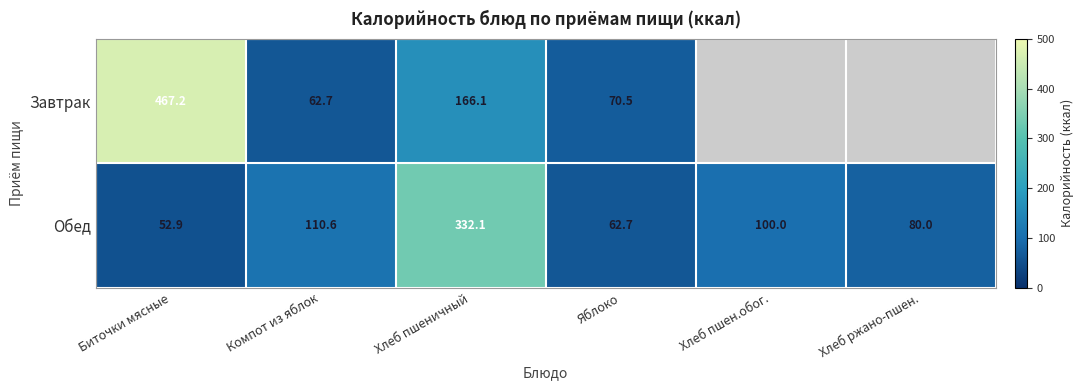

What is the spread (max minus min) of values at Хлеб пшеничный?

166.0